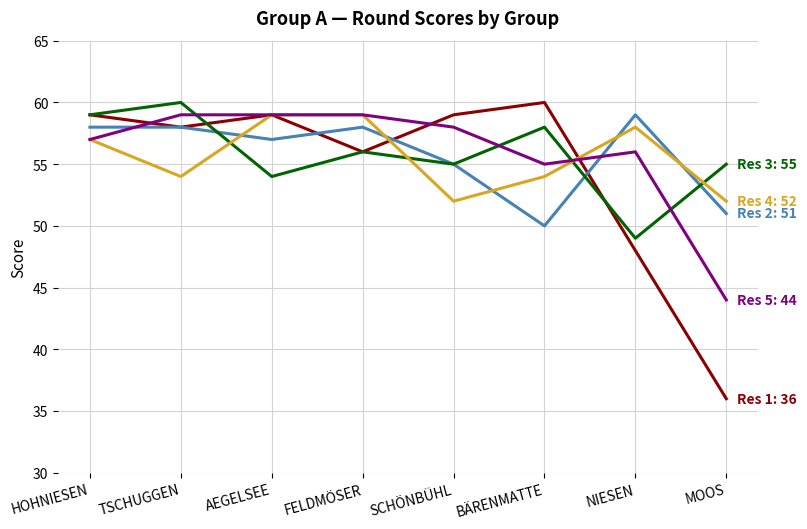

What is the greatest value displayed?

60